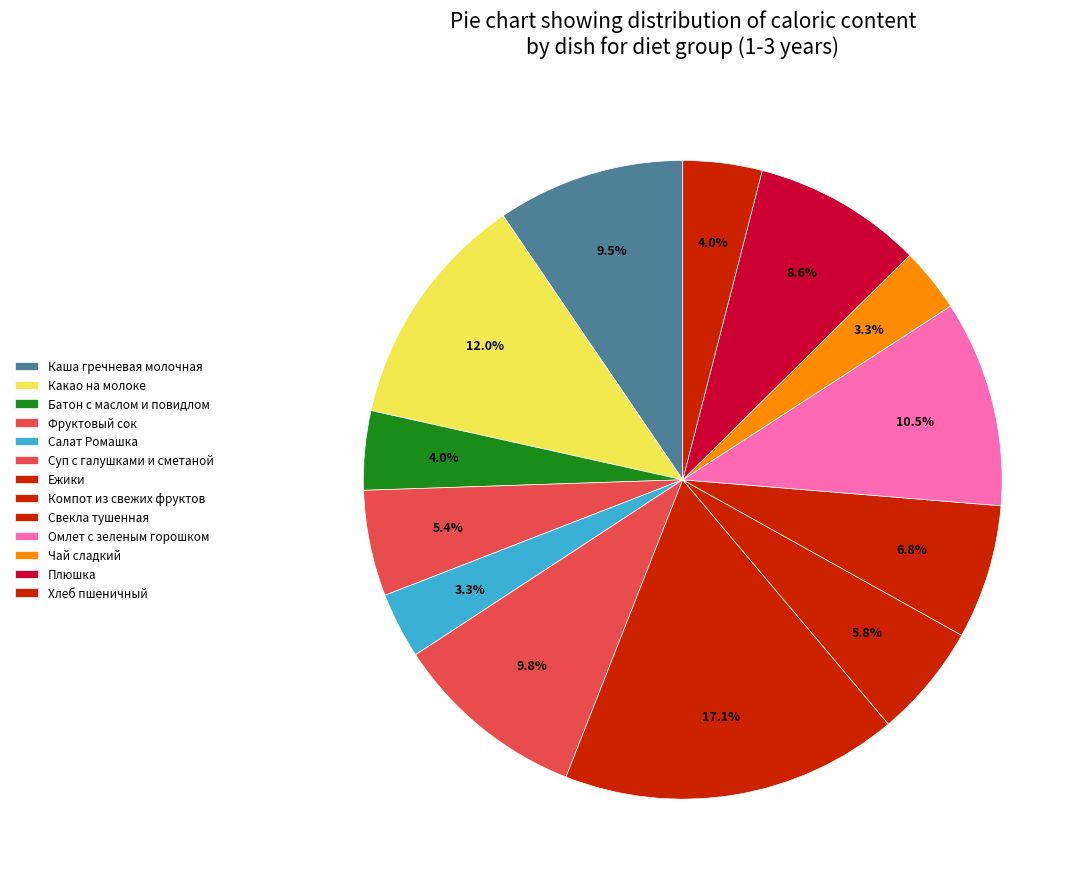

What percentage is NOT represented by Омлет с зеленым горошком?

89.5%